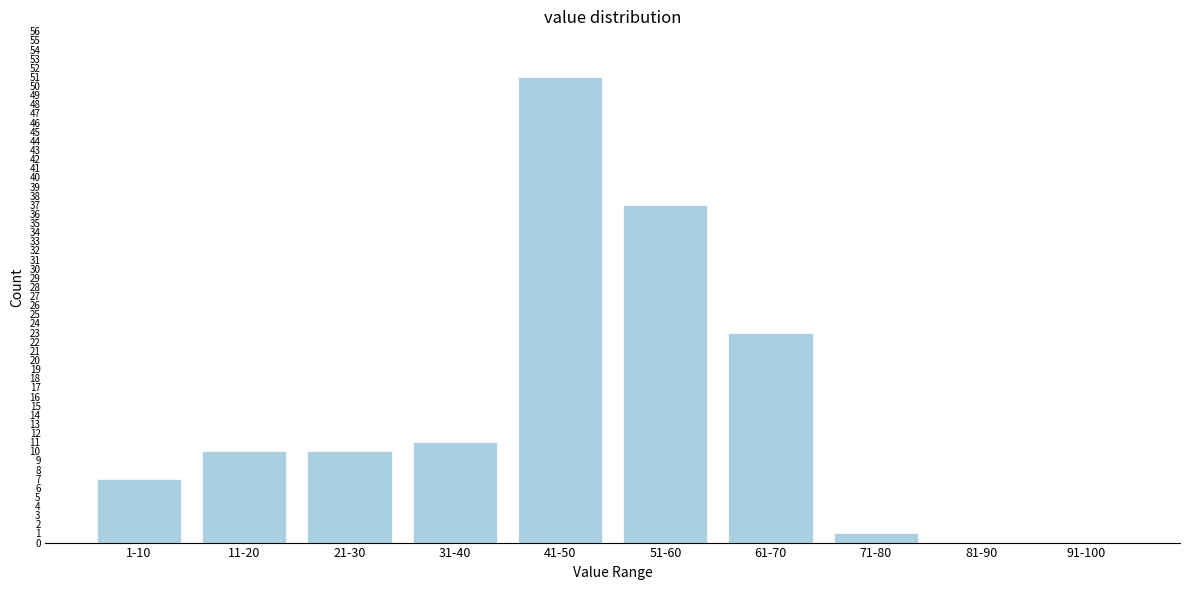

Reading left to right, transcribe all the data shown in this chart.

1-10=7	11-20=10	21-30=10	31-40=11	41-50=51	51-60=37	61-70=23	71-80=1	81-90=0	91-100=0